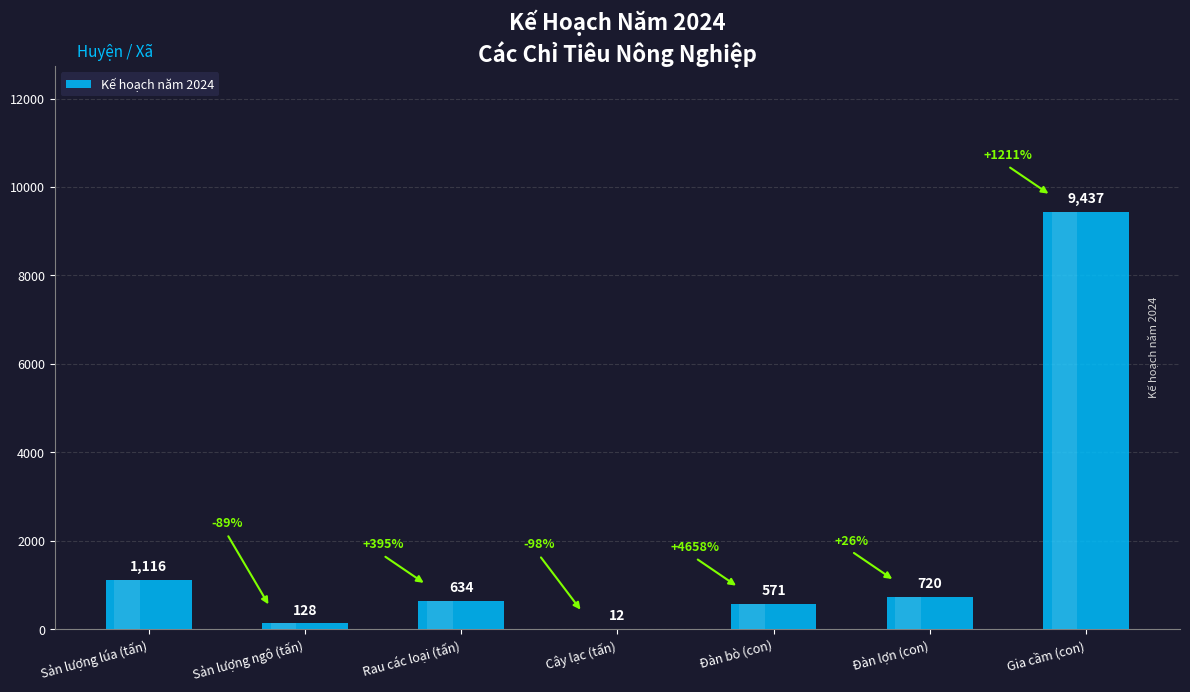

What is the ratio of the value at Sản lượng ngô (tấn) to the value at Đàn bò (con)?

0.2